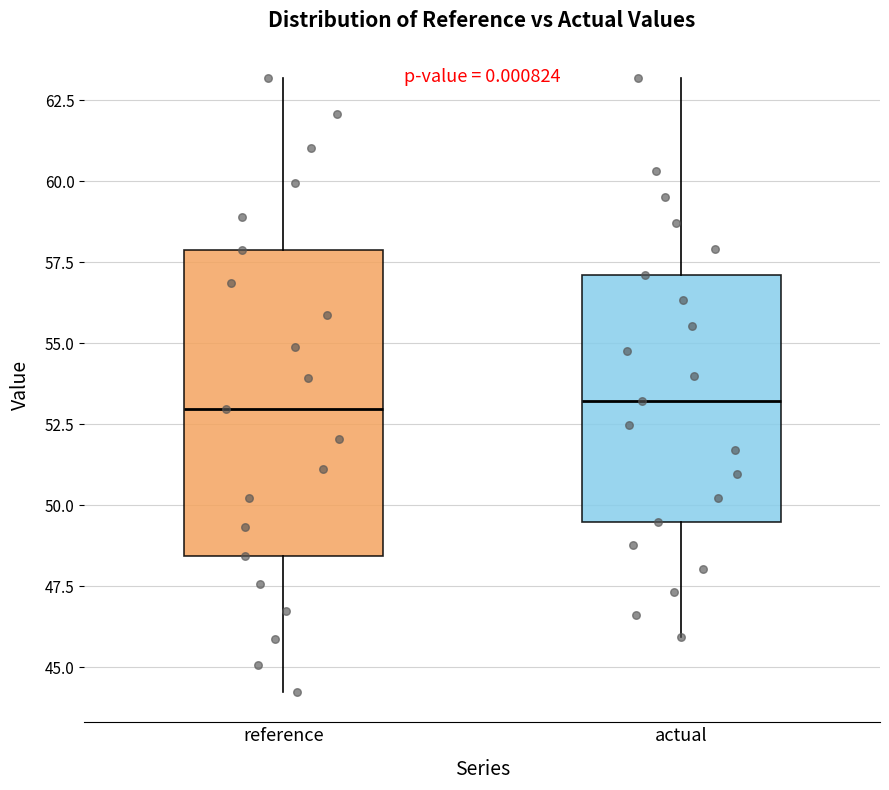

Reading left to right, transcribe this box plot: for each box, give where its median line is, the range the box spans, and where its two whiskers end, as read against the y-axis. The values are not printed on the chart, so give them approximately, as read against the axis.

reference: median 53.0, box 48.5 to 58.0, whiskers 44.0 to 63.0
actual: median 53.0, box 49.5 to 57.0, whiskers 46.0 to 63.0